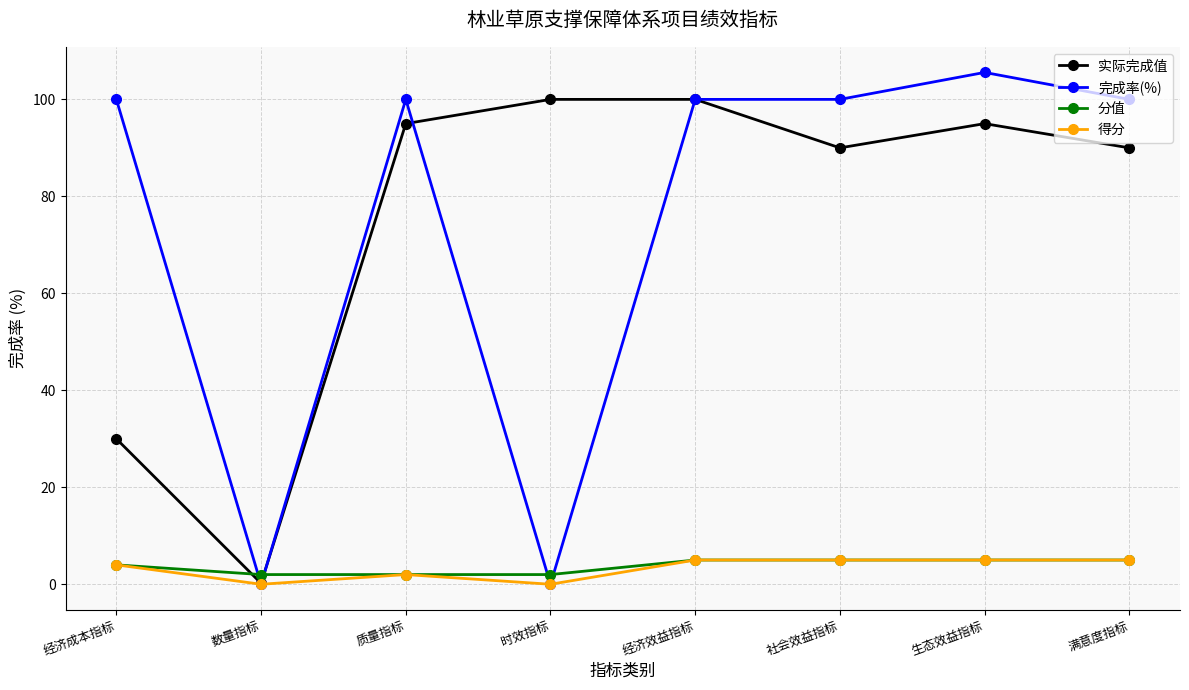

What is the highest value of the 分值 series?

5.0